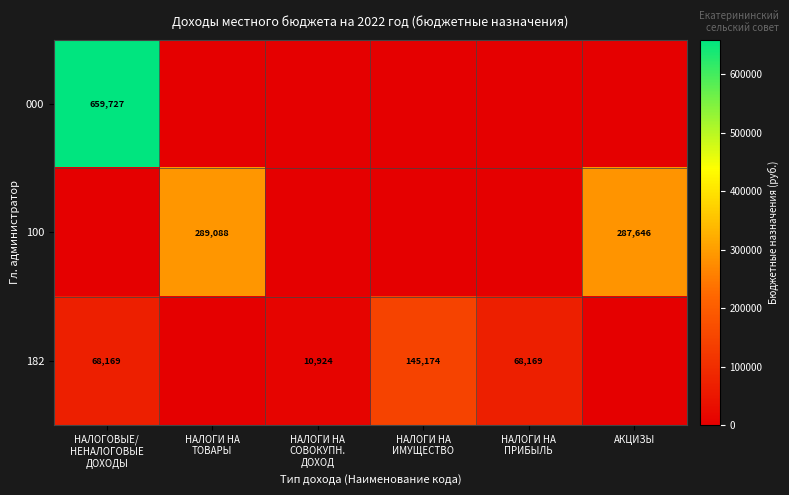

True or false: 100 has a value of 448194 at АКЦИЗЫ.

False